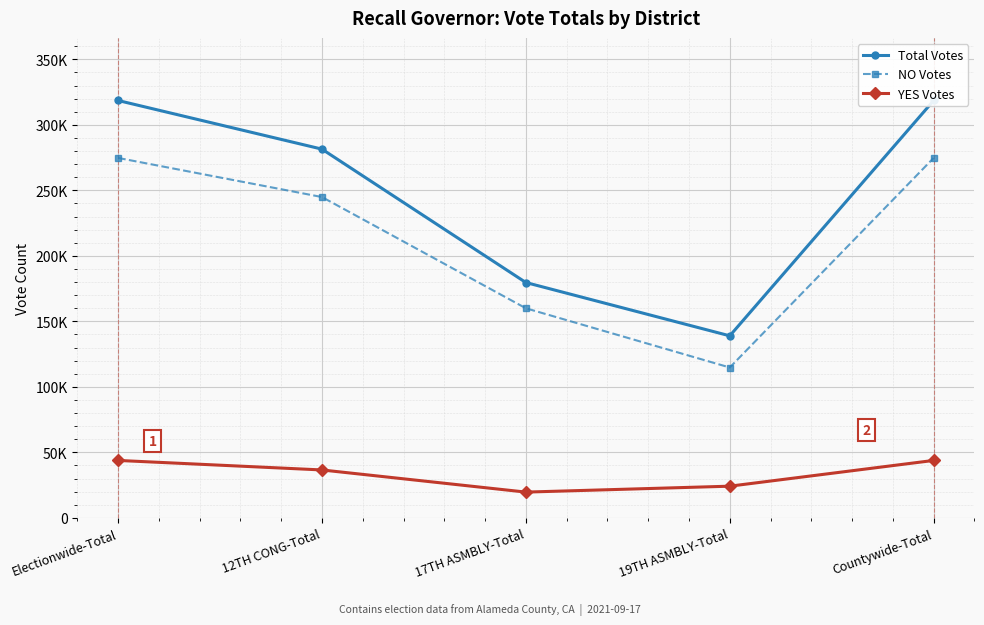

Reading left to right, what are all the values shown in this chart?

Total Votes: 318565	281437	179626	138939	318565
NO Votes: 274730	244871	159968	114762	274730
YES Votes: 43835	36566	19658	24177	43835